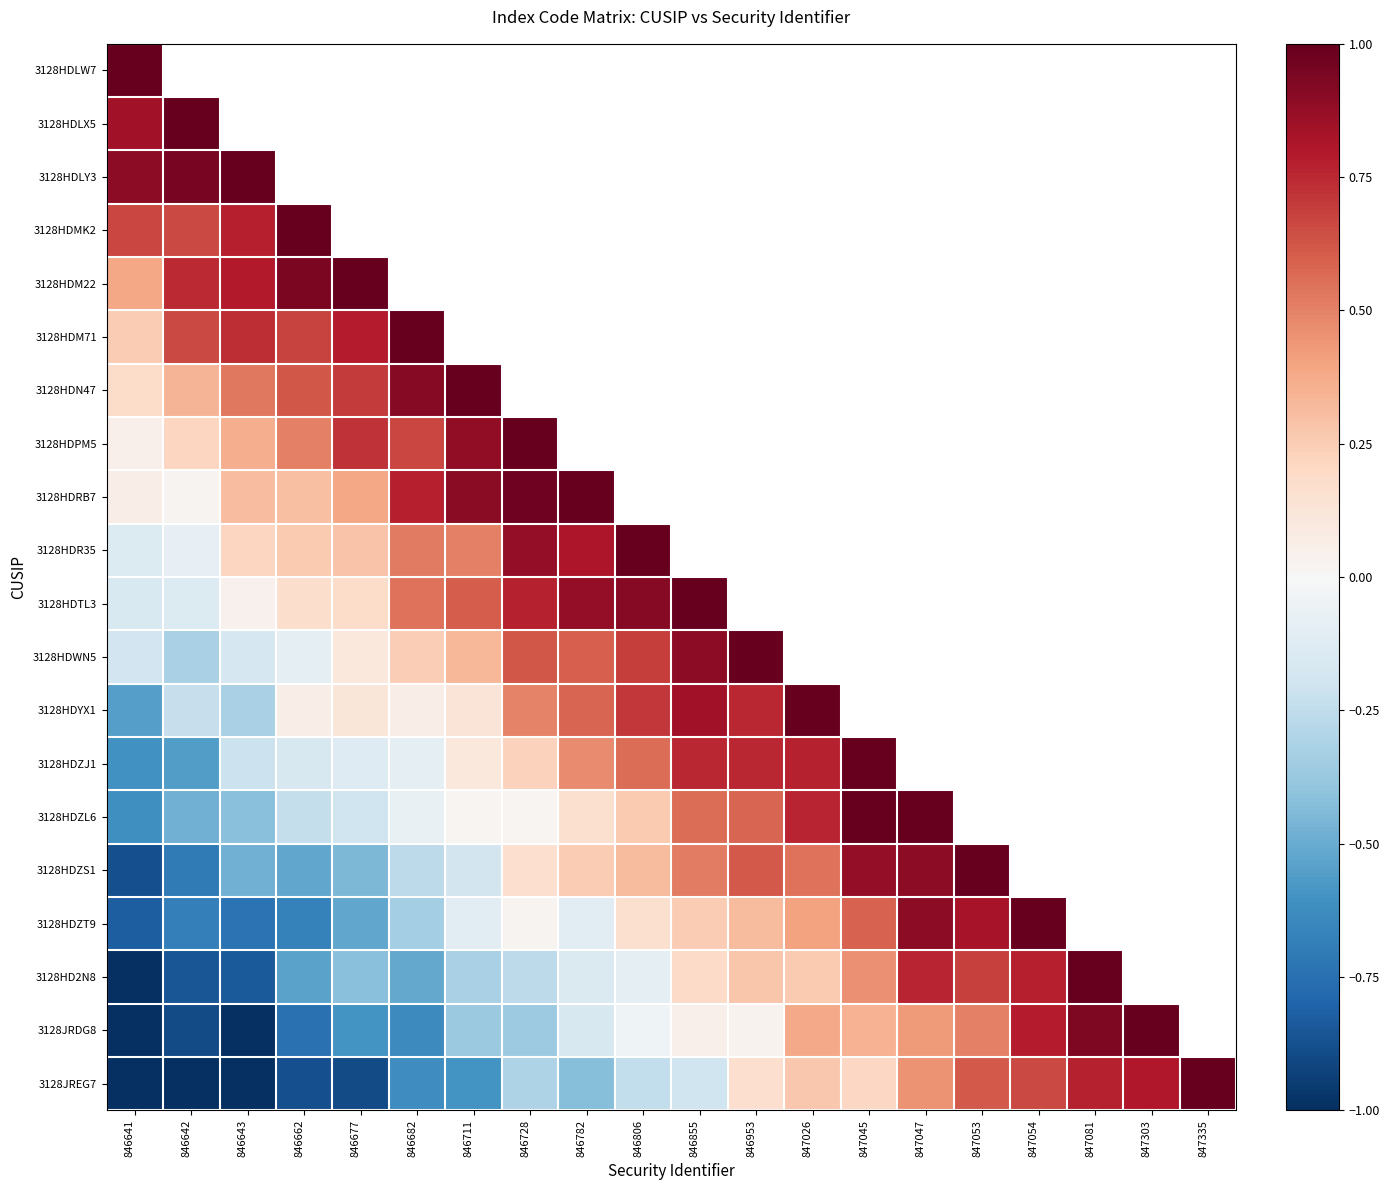

Count the number of categories in the chart.

20